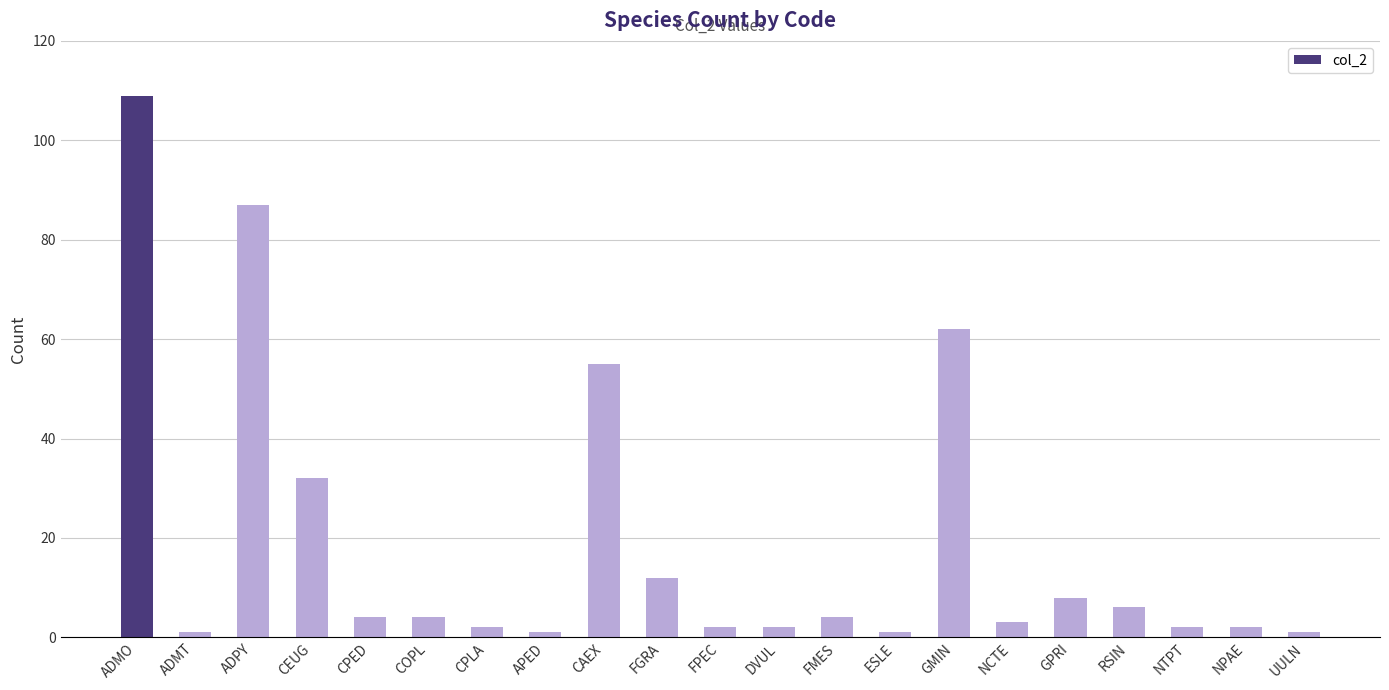

How many data points are less than 4?

10